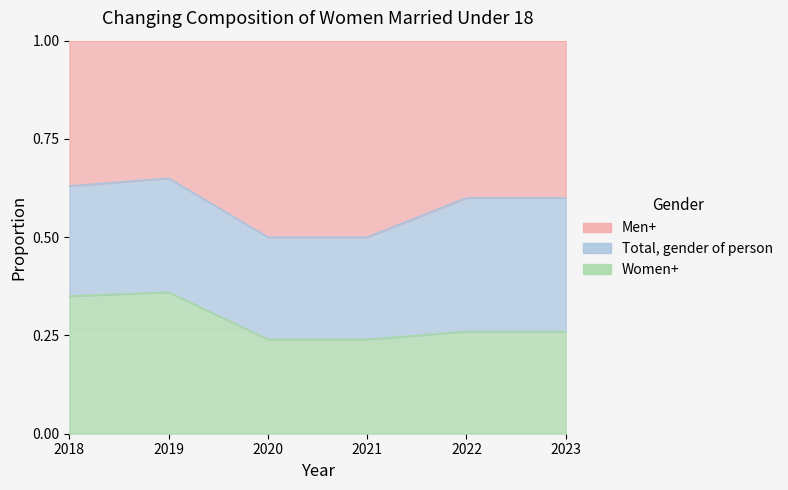

Reading right to left, list all the values displayed in this chart.

0.3	0.3	0.2	0.2	0.4	0.3